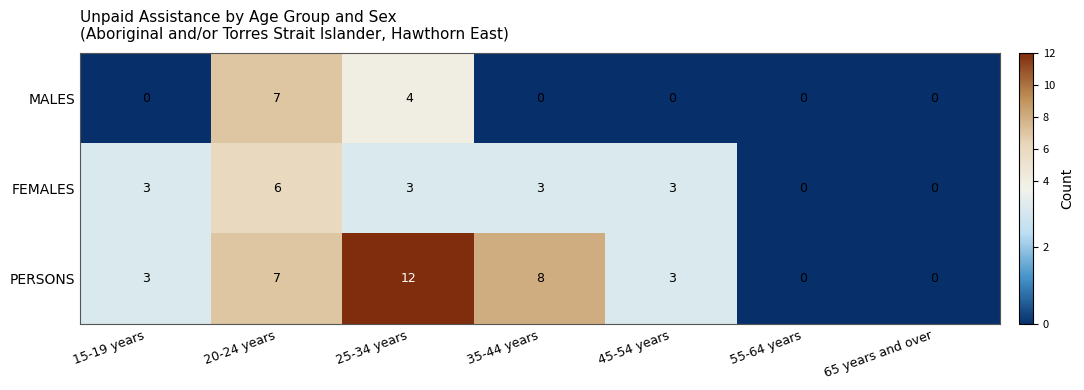

What value does the PERSONS series have at 20-24 years, to the nearest 5?

5